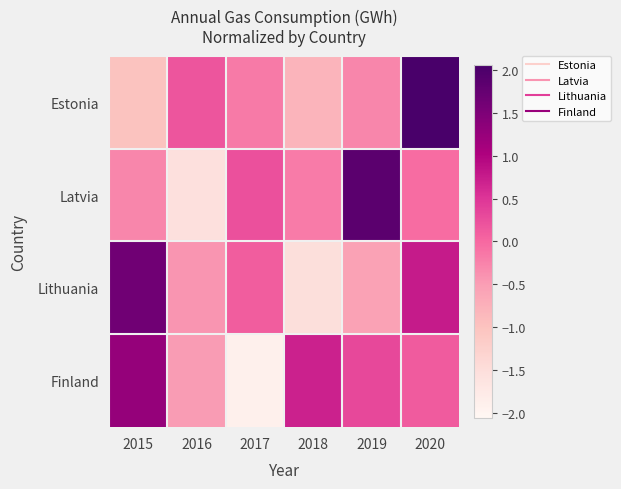

Which has a higher value, 2020 or 2016?

2020